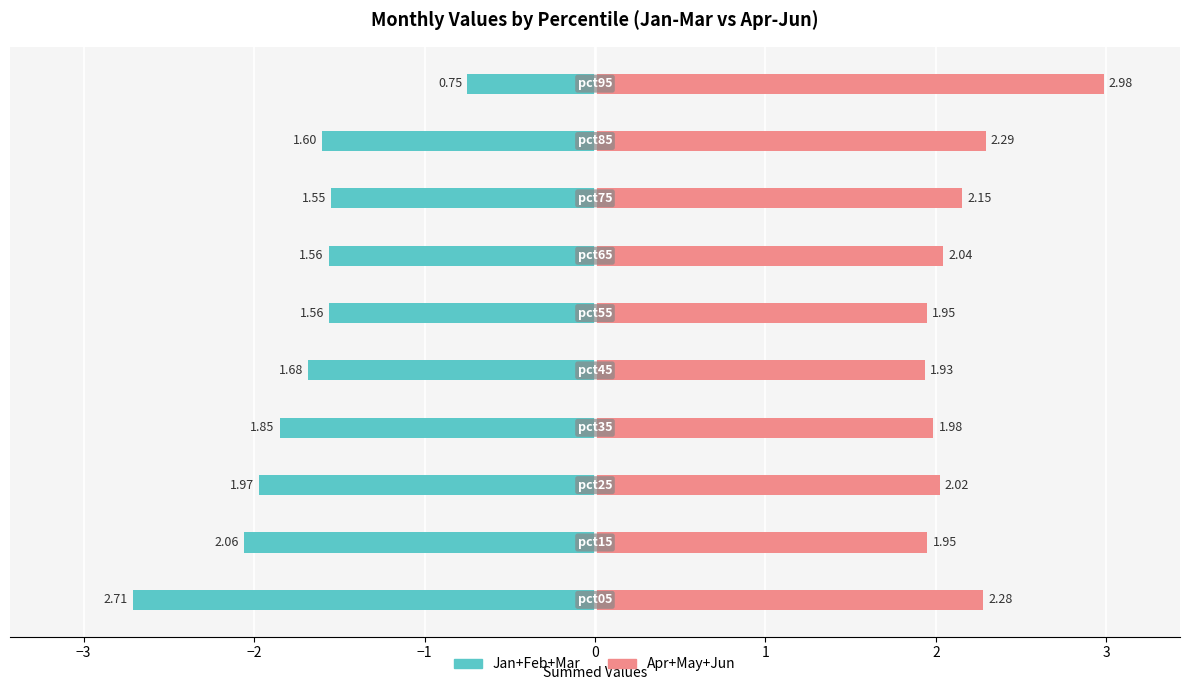

How many data points in Apr+May+Jun are above 2?

6